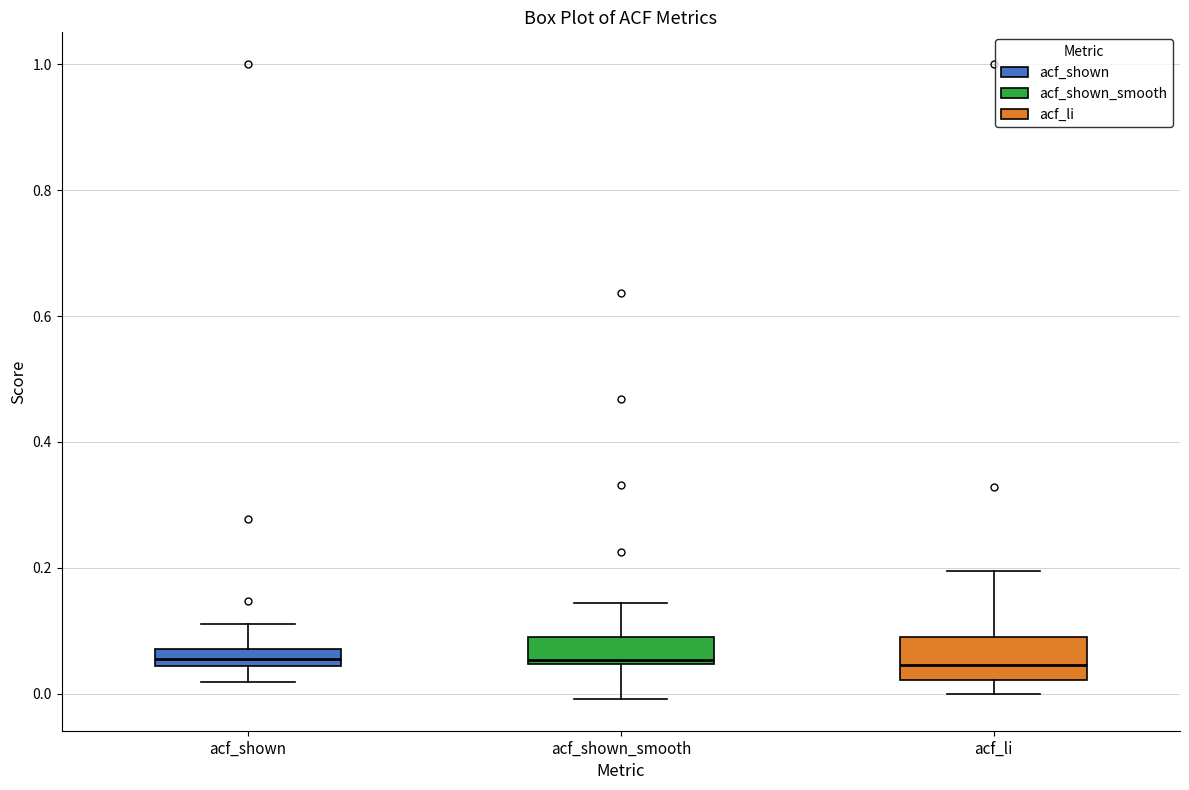

Where does the median line of the box for acf_shown_smooth sit on the y-axis? The values are not printed on the chart, so give them approximately, as read against the axis.

0.06